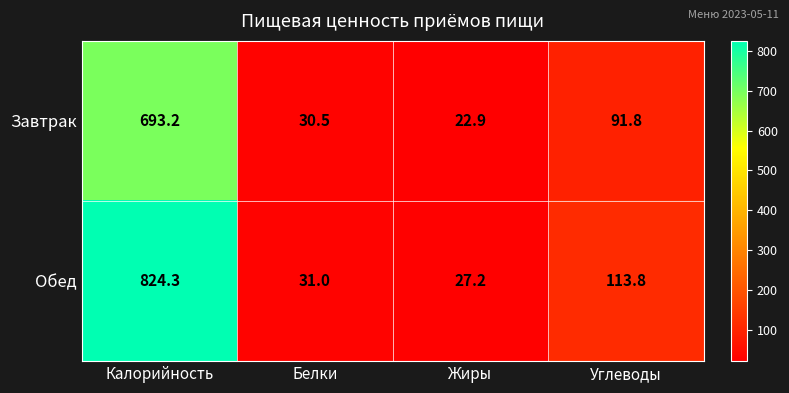

Between Белки and Жиры, which series saw the biggest shift?

Завтрак